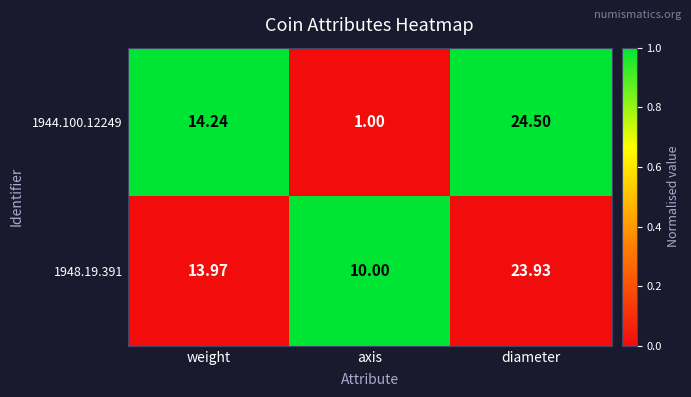

At which label does 1944.100.12249 first exceed 14?

weight